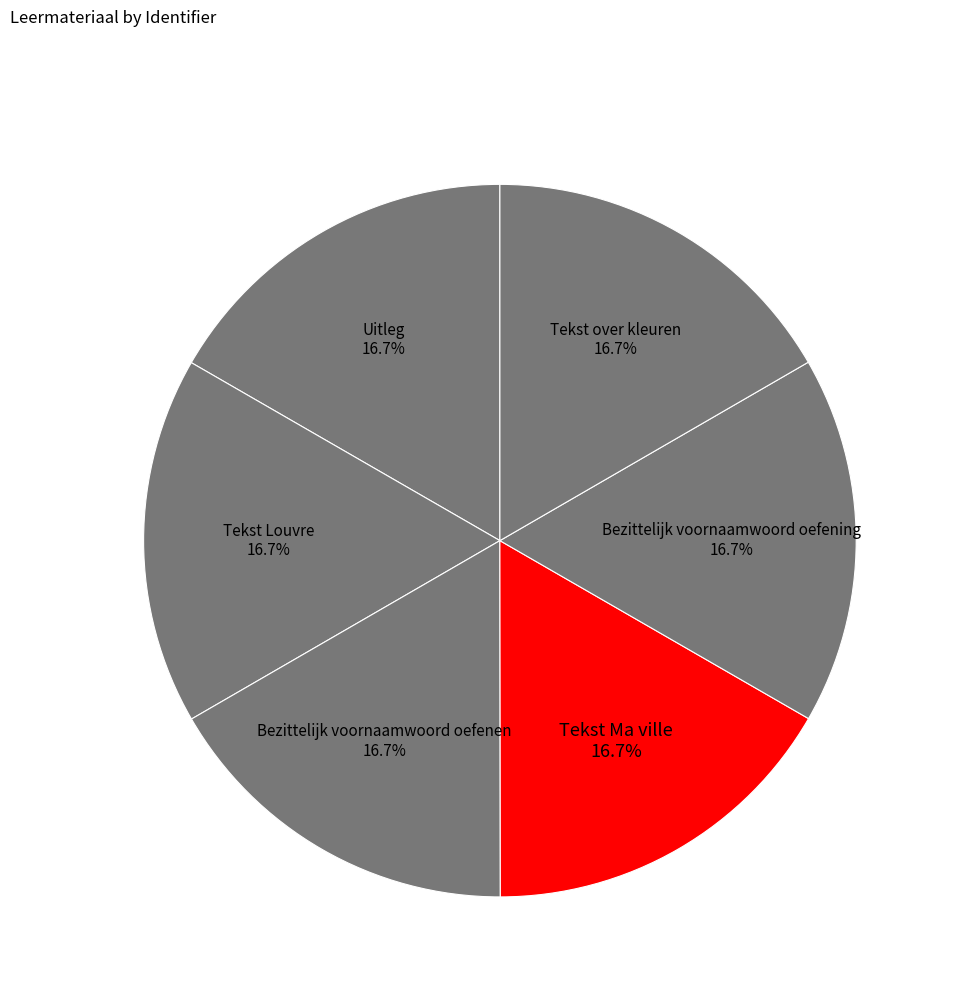

What is the ratio of the value at Tekst Ma ville to the value at Tekst Louvre?

1.0